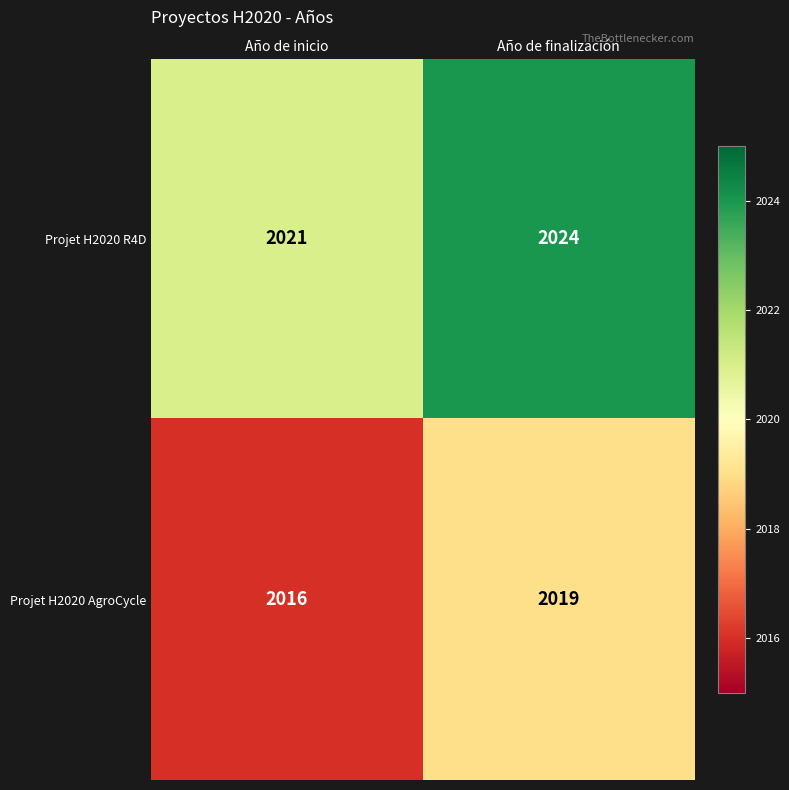

At which category is the sum across all series the highest?

Año de finalización